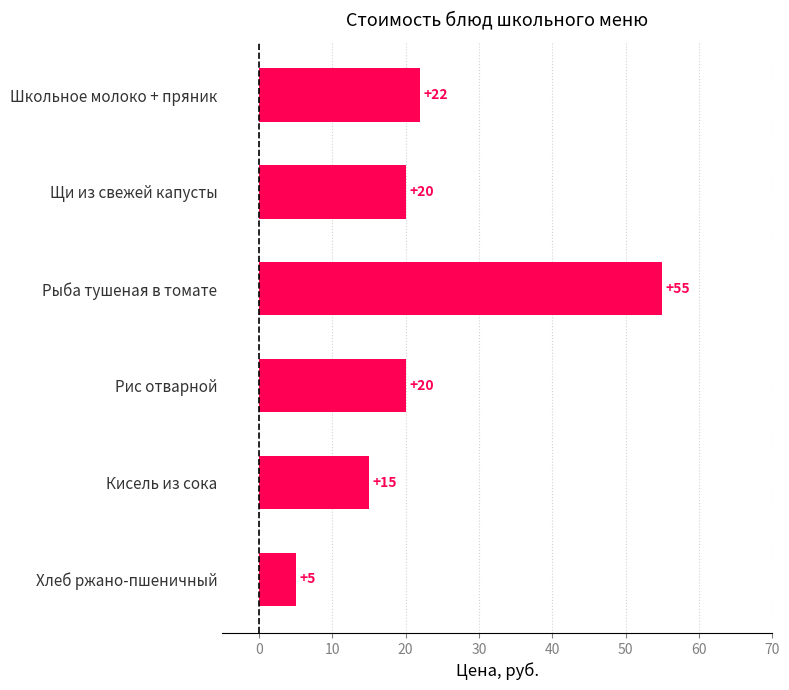

Which category has the lowest value across all series?

Хлеб ржано-пшеничный